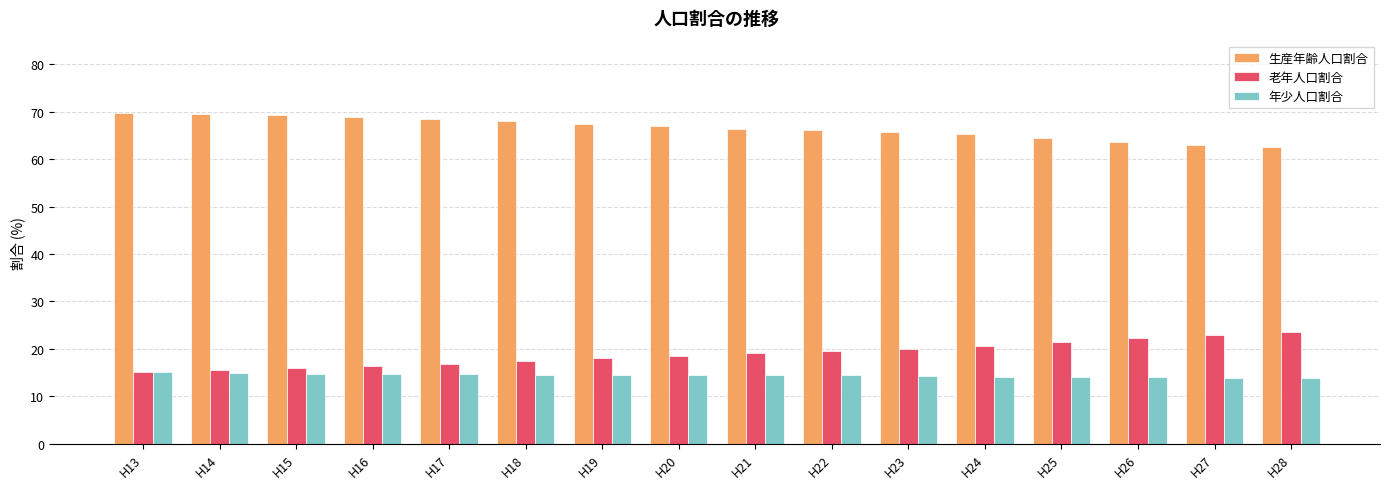

What is the average value of the 生産年齢人口割合 series?

66.6